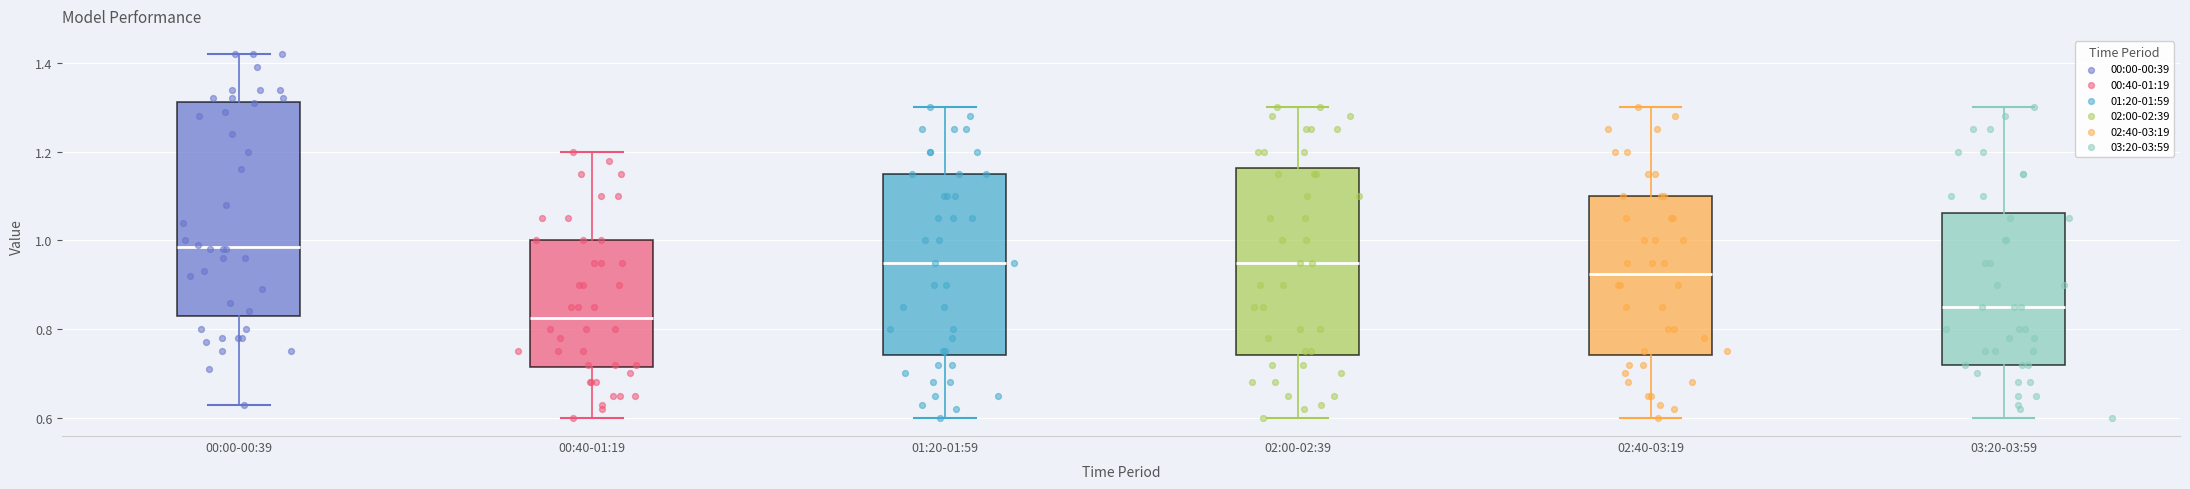

Where is the lower edge of the box for 00:40-01:19 on the y-axis? The values are not printed on the chart, so give them approximately, as read against the axis.

0.72